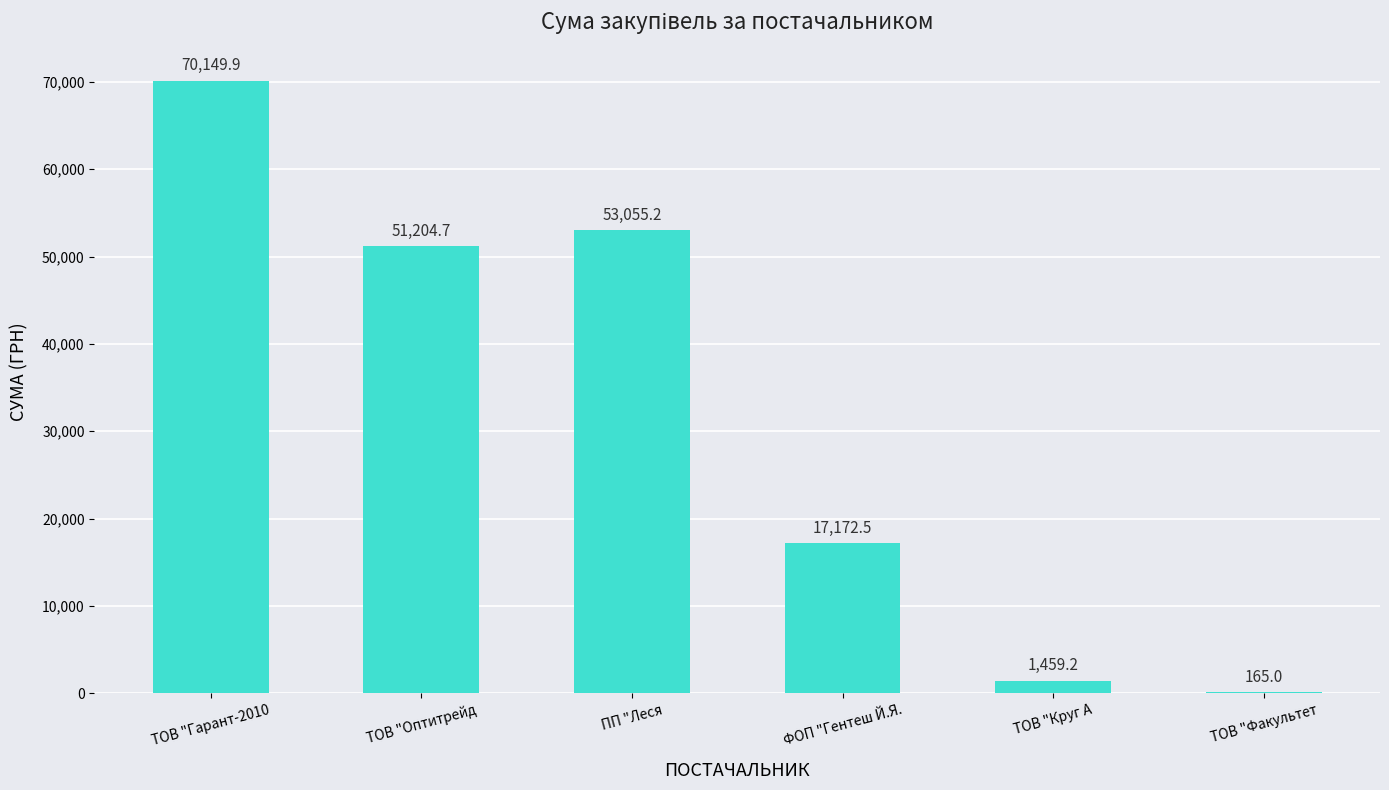

What is the approximate value at ТОВ "Оптитрейд?

51204.7